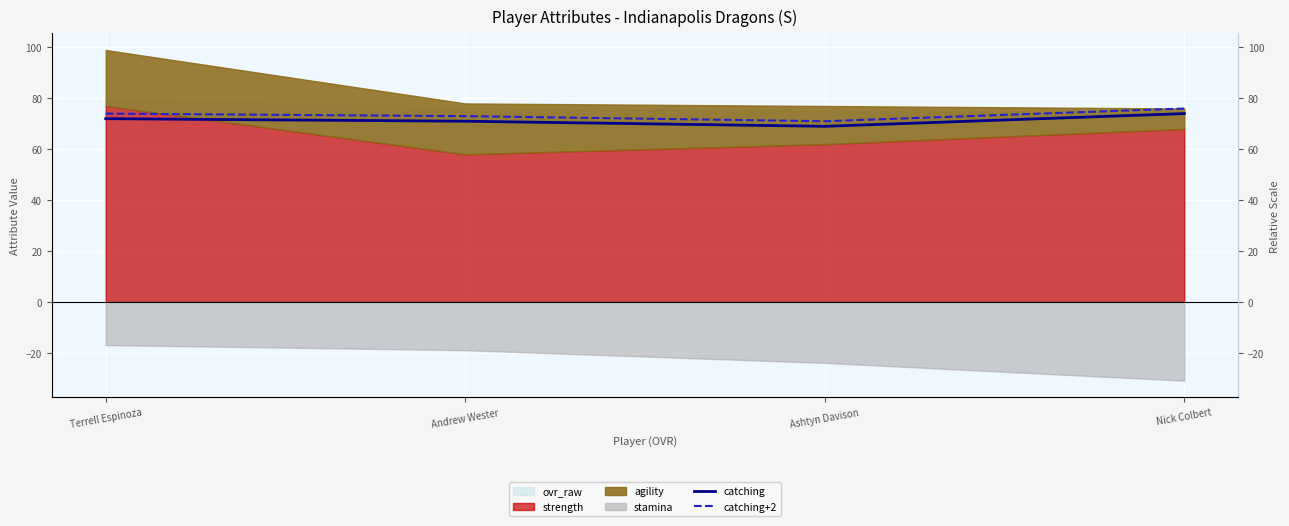

Is the value of catching+2 at Ashtyn Davison greater than the value of catching at Terrell Espinoza?

No